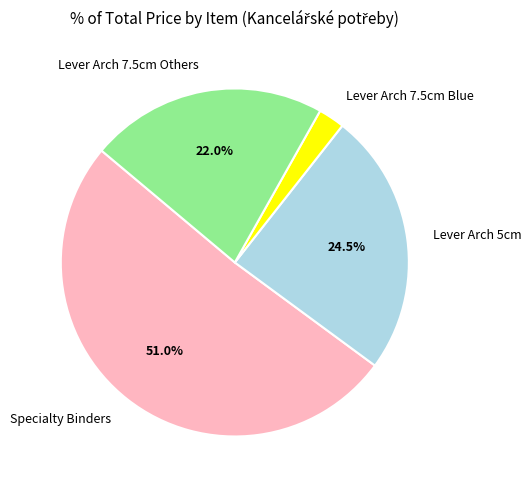

Which slice is the smallest?

Lever Arch 7.5cm Blue